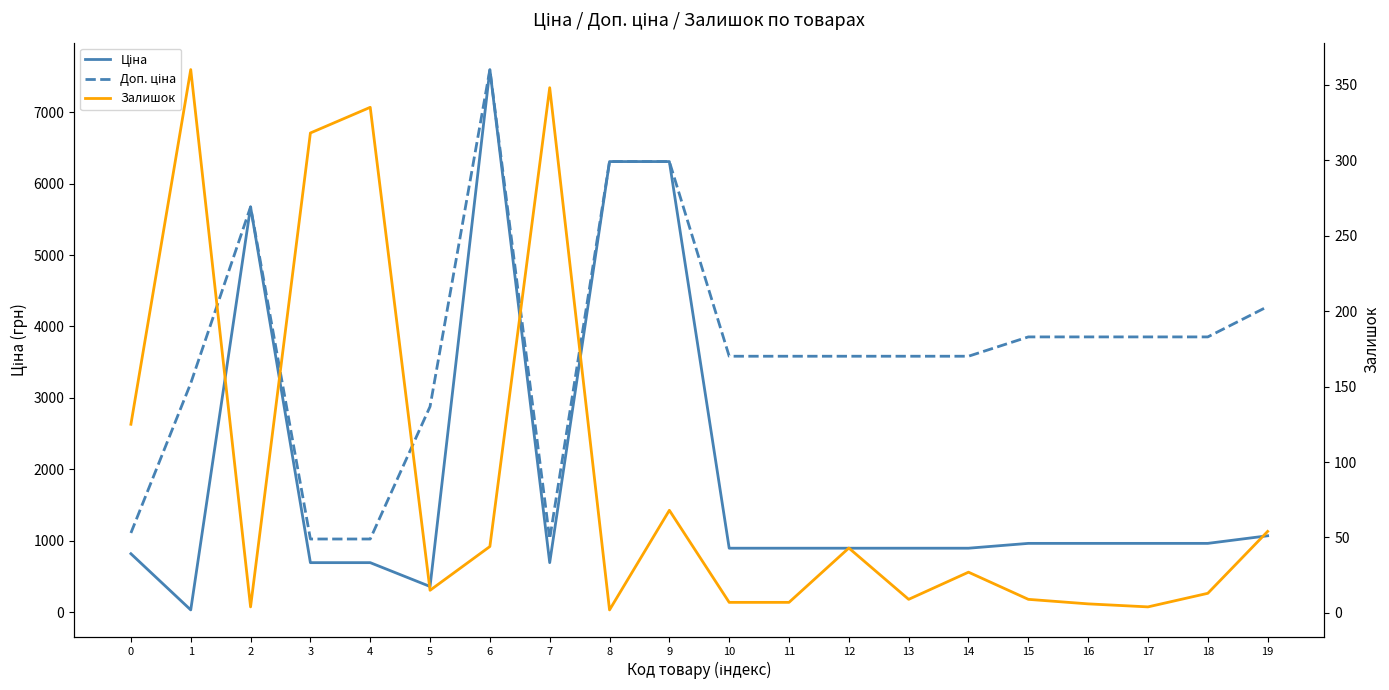

The Ціна series shows 514.1 at 17. True or false?

False